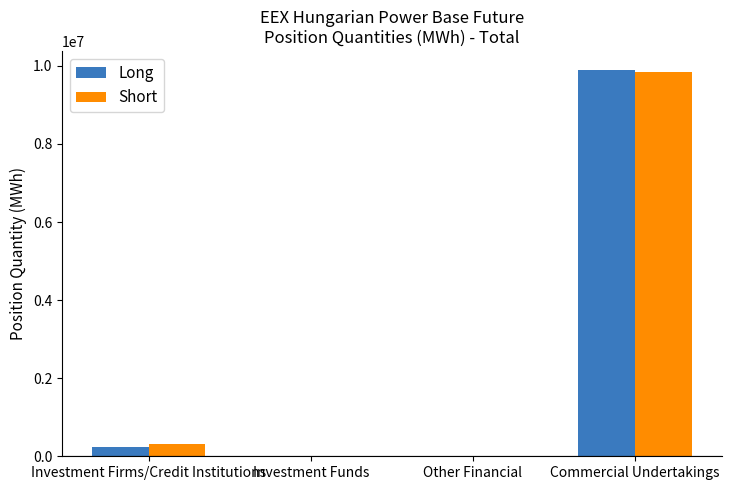

Reading right to left, extract all data points from this chart.

Long: Commercial Undertakings=9889559	Other Financial=0	Investment Funds=0	Investment Firms/Credit Institutions=237191
Short: Commercial Undertakings=9845104	Other Financial=0	Investment Funds=0	Investment Firms/Credit Institutions=305917